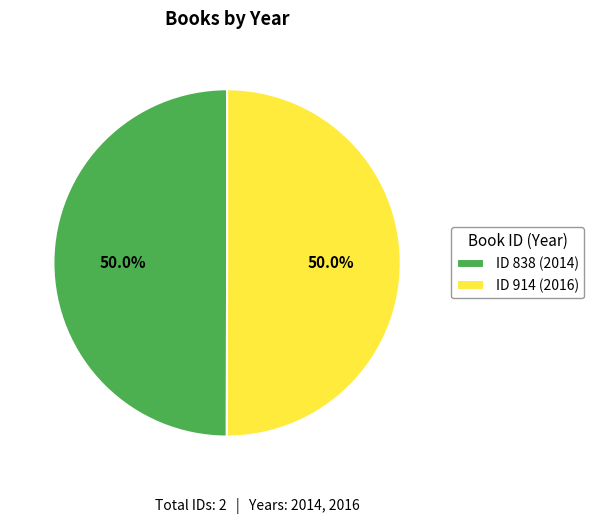

Combined, do ID 838 (2014) and ID 914 (2016) account for over 50%?

Yes